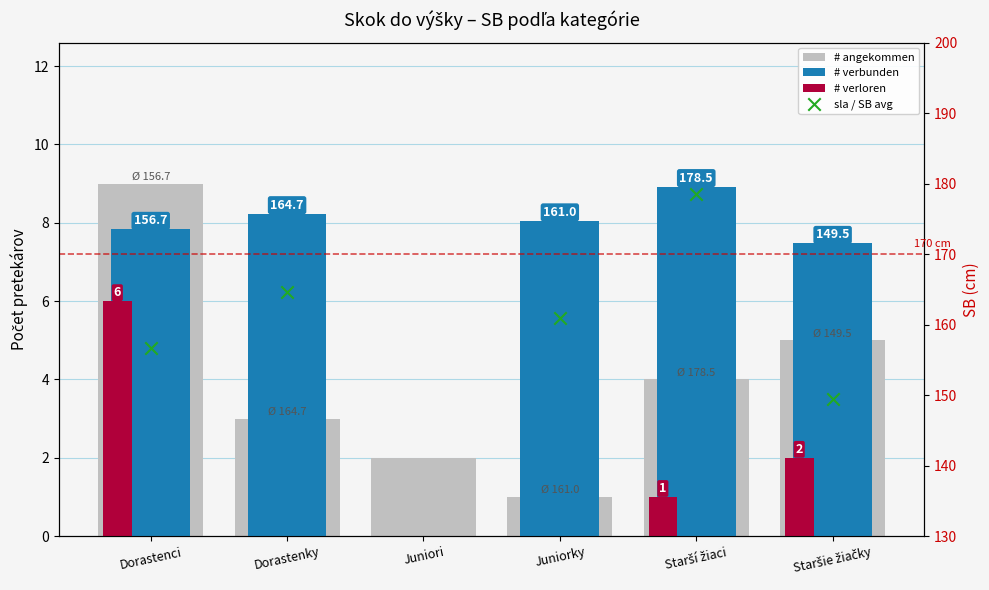

At how many categories does at least one series exceed 23?

5